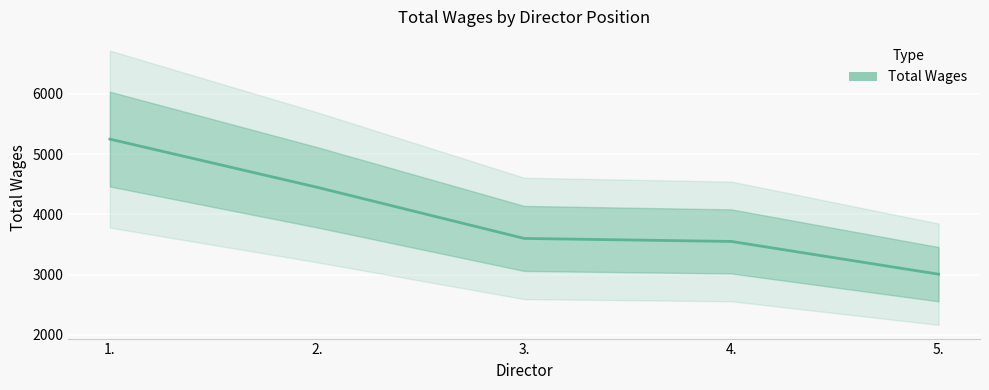

The value at 2. is 1634. True or false?

False